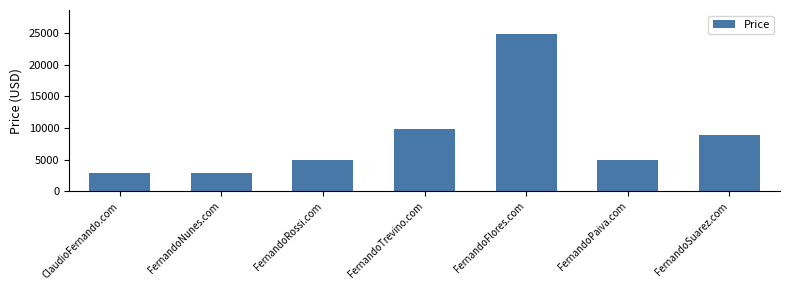

What is the difference between the maximum and minimum values?

22000